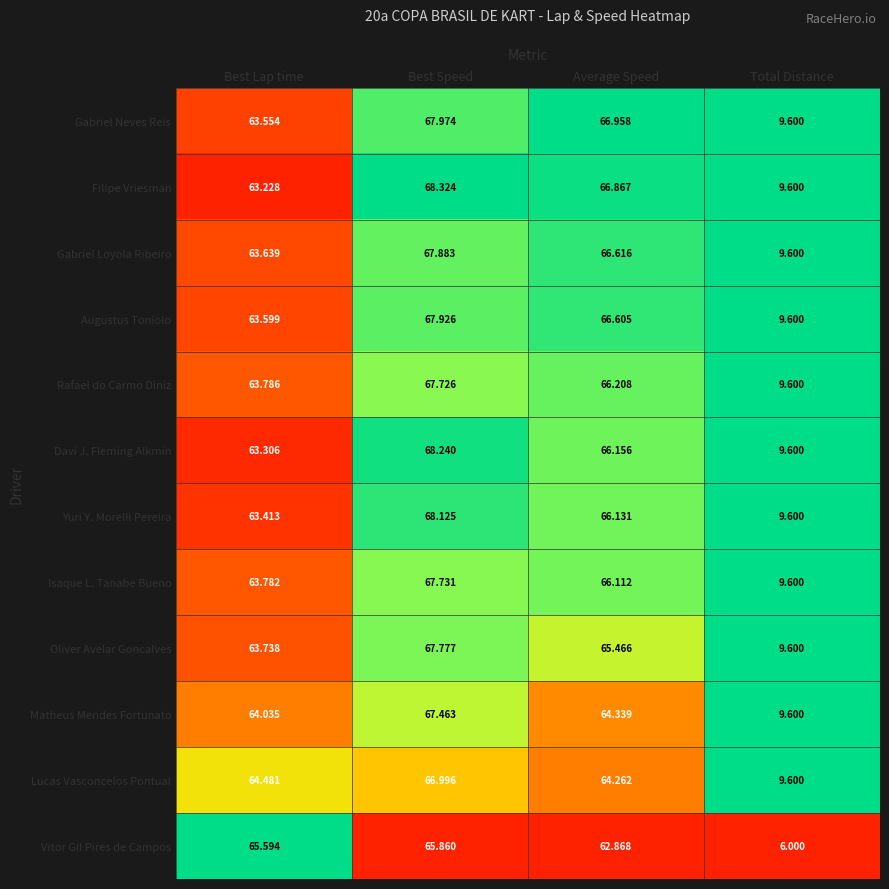

Between Best Lap time and Best Speed, which series saw the biggest shift?

Filipe Vriesman